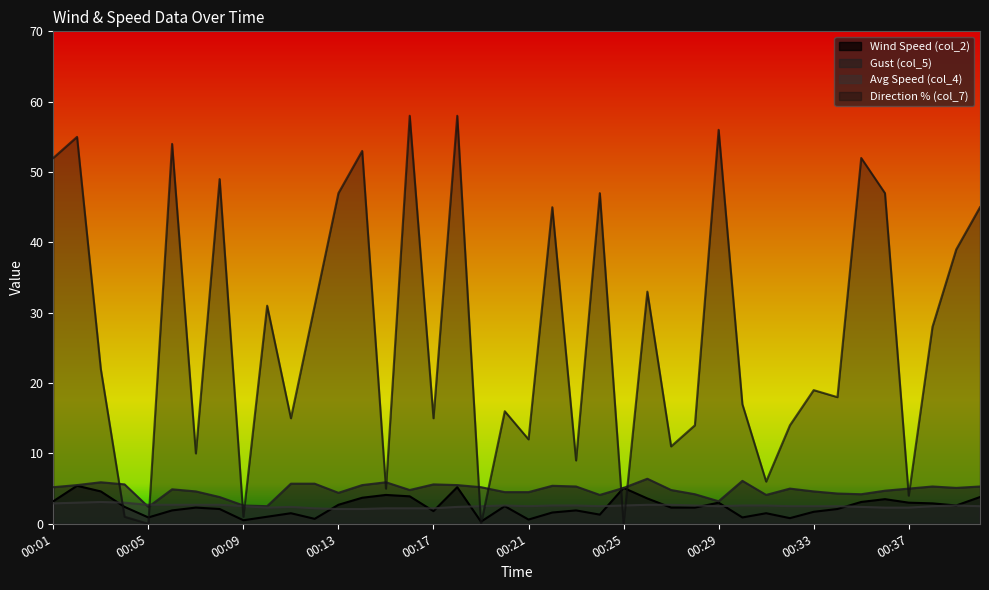

Which series changed the most between 00:33 and 00:37?

Direction % (col_7)